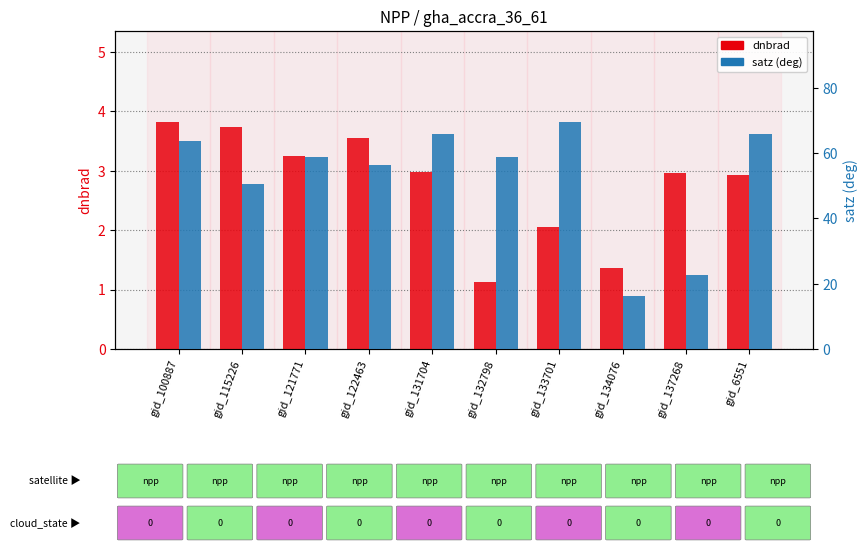

Which series has the widest spread of values?

satz (deg)